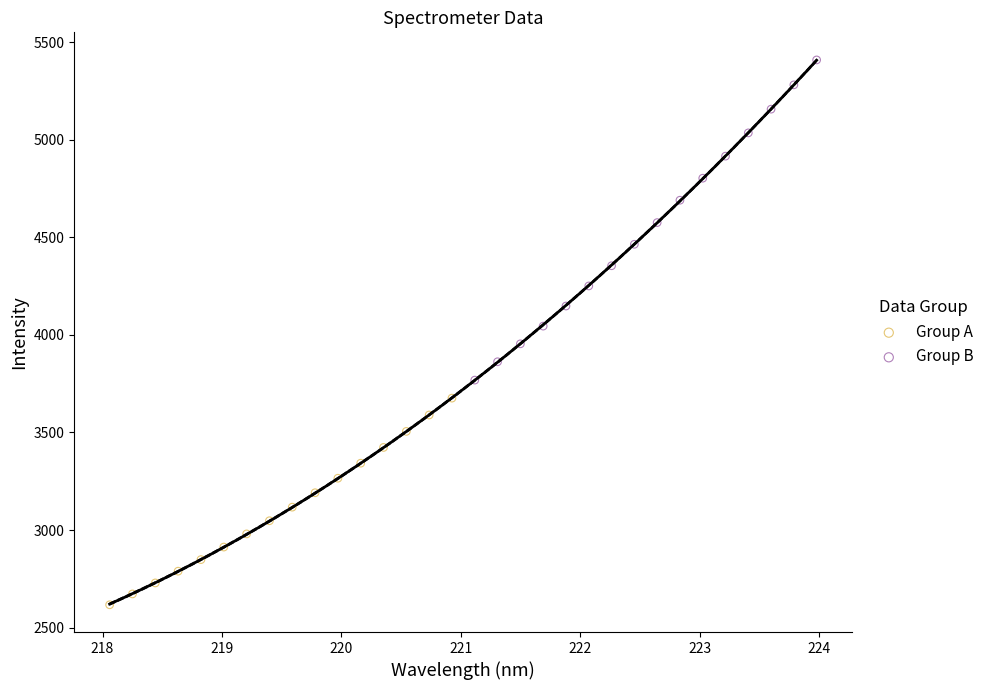

Which series has the widest spread of Y values?

Group B